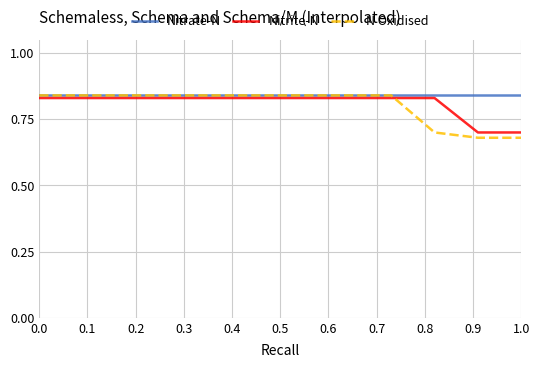

Which series has the largest range (max minus min)?

N Oxidised